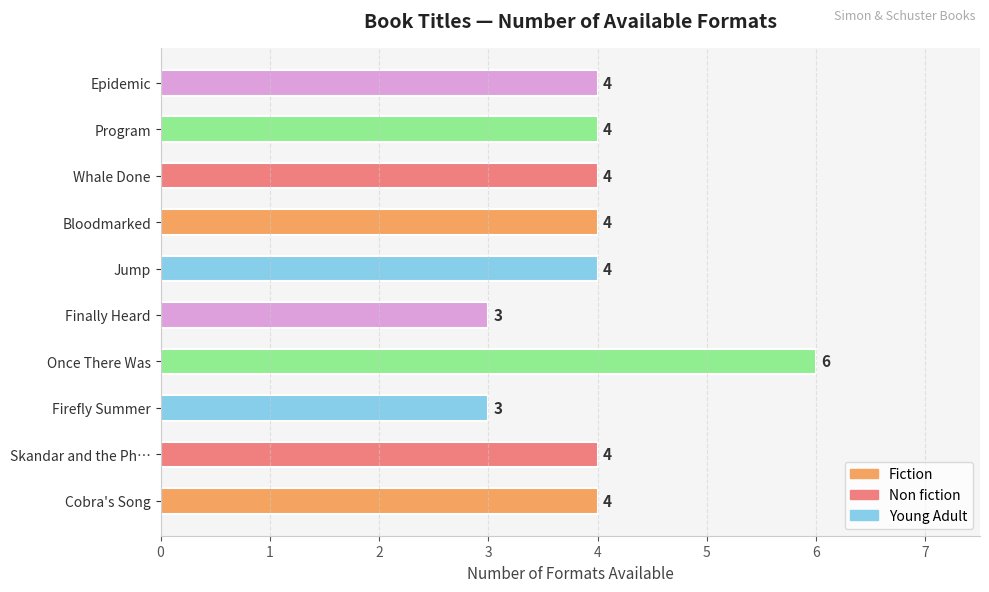

Between Finally Heard and Bloodmarked, which is larger?

Bloodmarked